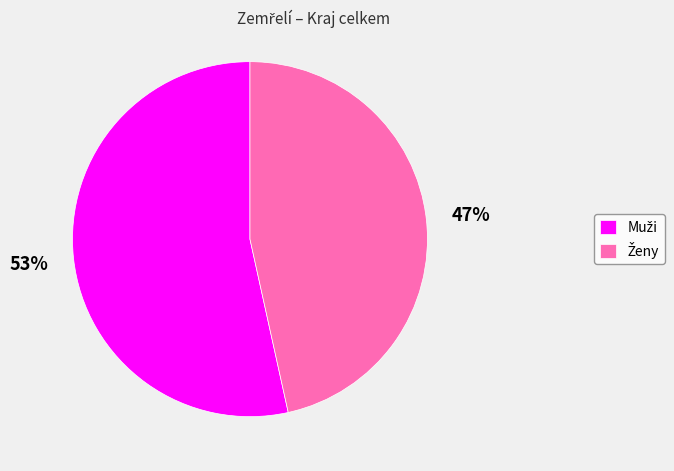

To the nearest percent, what is the average slice percentage?

50%